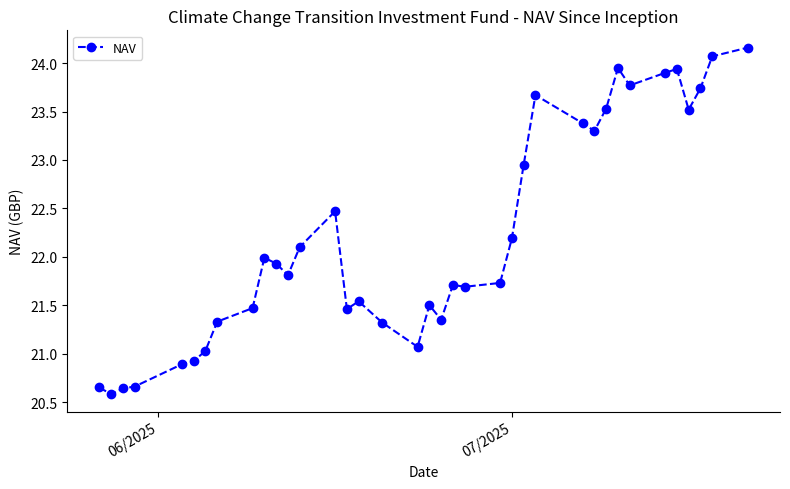

True or false: the data has more than 2 interior local peaks.

True